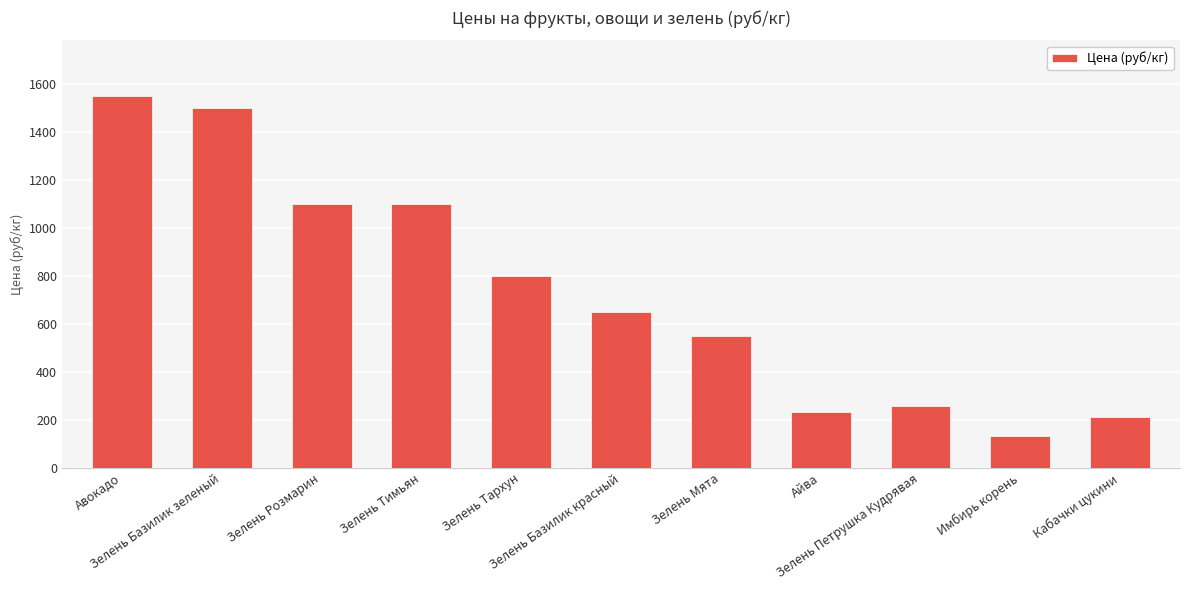

What is the value of the 5th bar from the left?

800.0